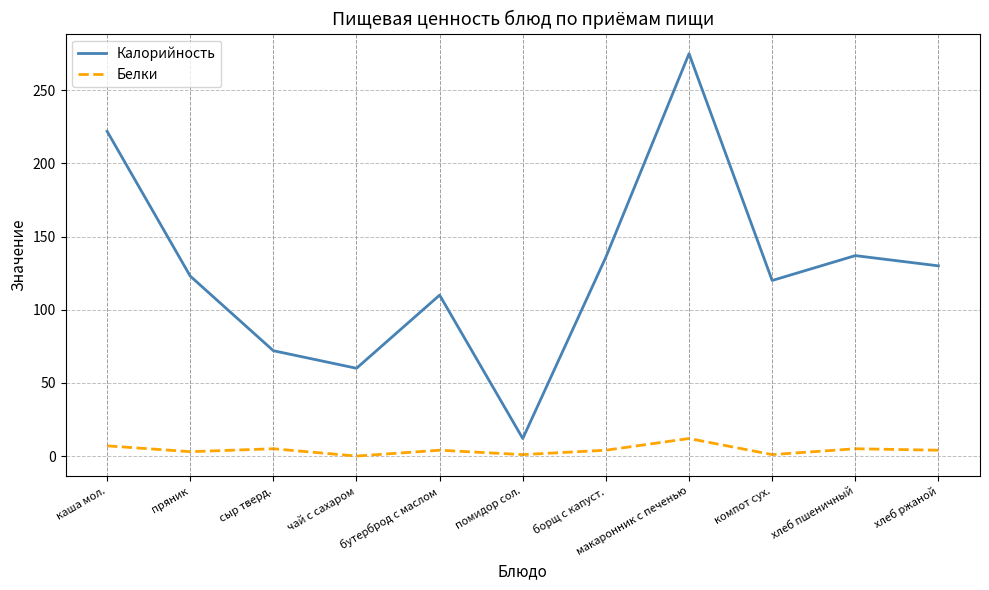

True or false: Белки has more than 1 interior local peaks.

True